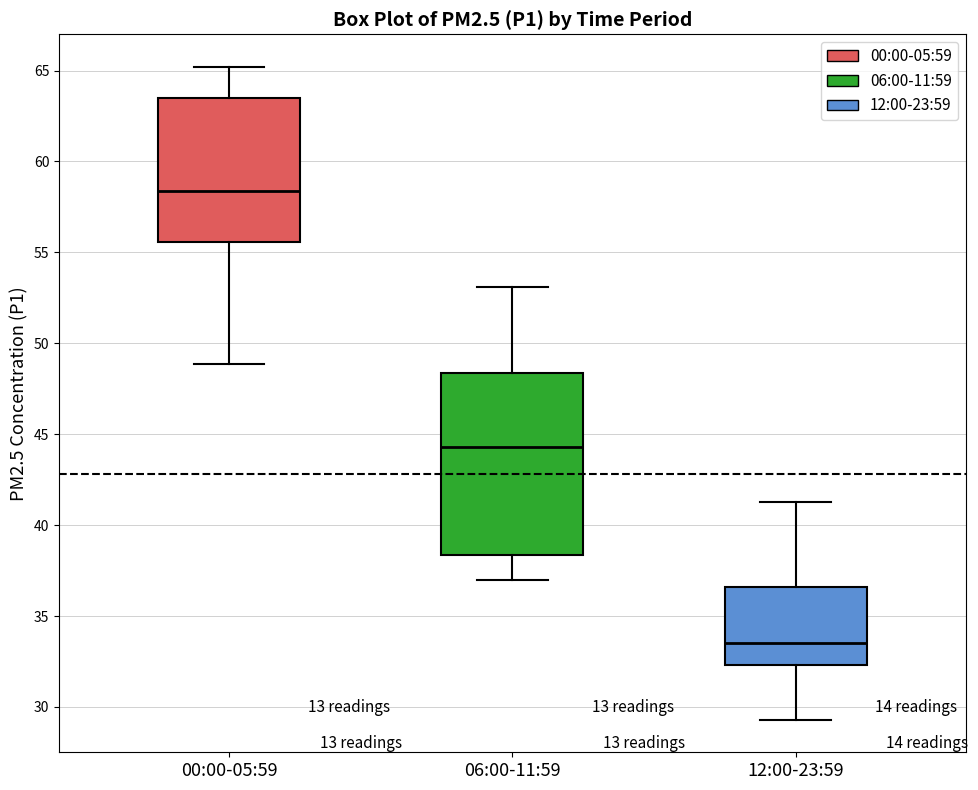

Where does the upper whisker of the box for 12:00-23:59 end on the y-axis? The values are not printed on the chart, so give them approximately, as read against the axis.

41.5